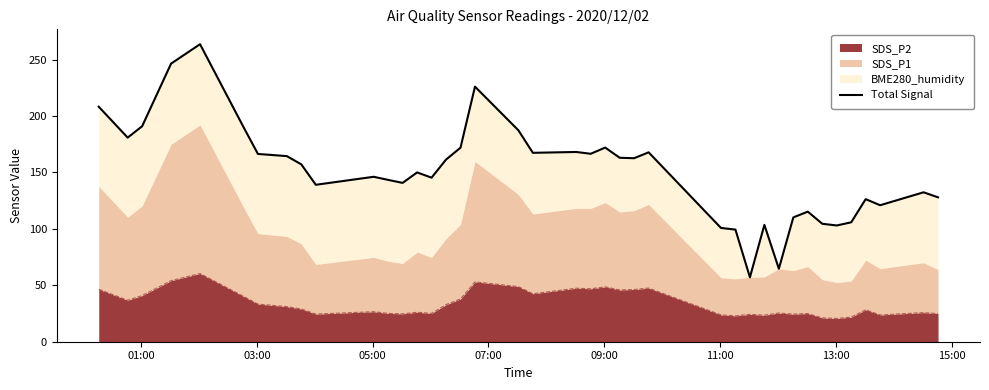

How many data points does each series have?

40